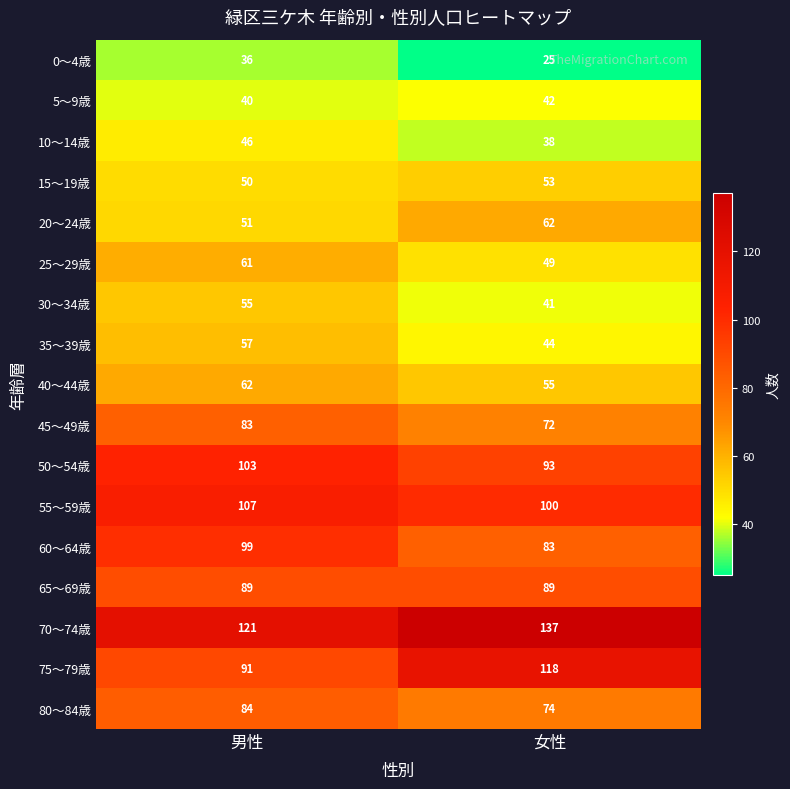

What is the average value of the 70～74歳 series?

129